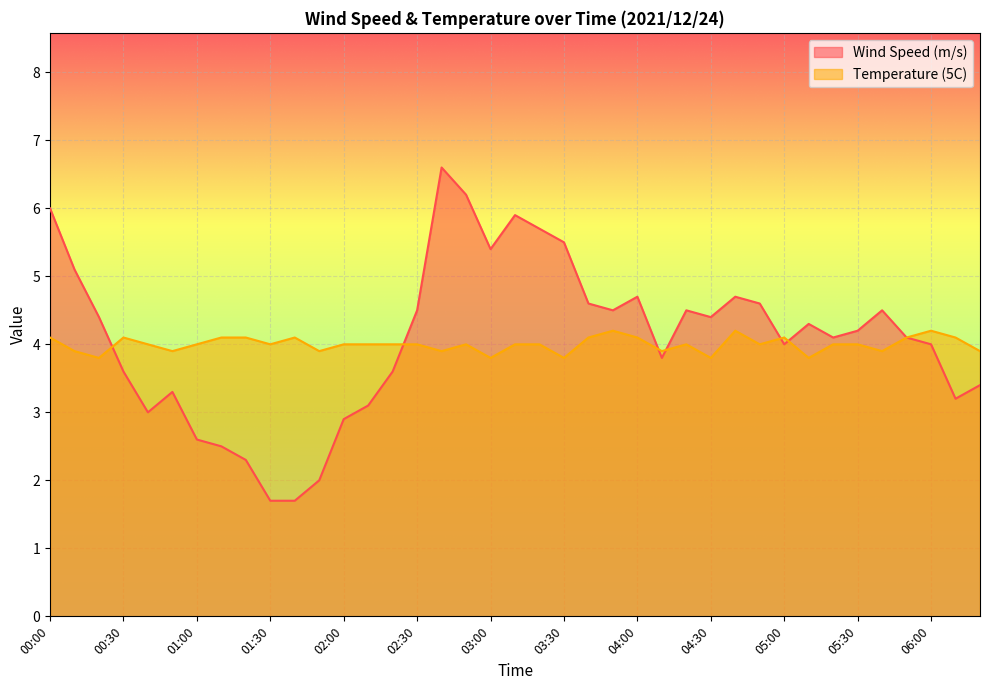

Where is Temperature (5C) nearest to the value 4?

00:40